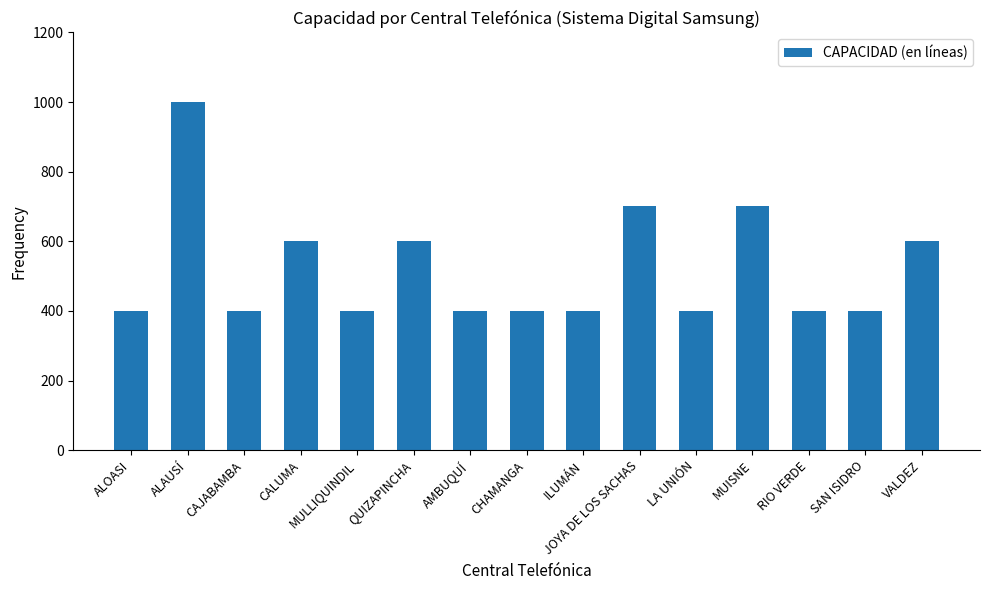

What is the sum of the values at SAN ISIDRO and CHAMANGA?

800